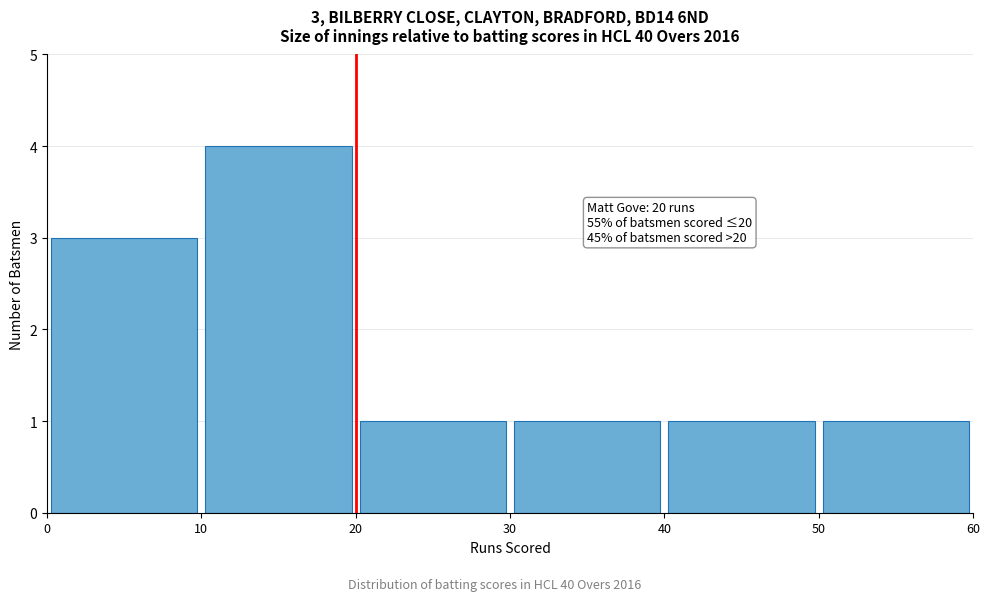

Which range on the x-axis has the tallest bar?

10 to 20